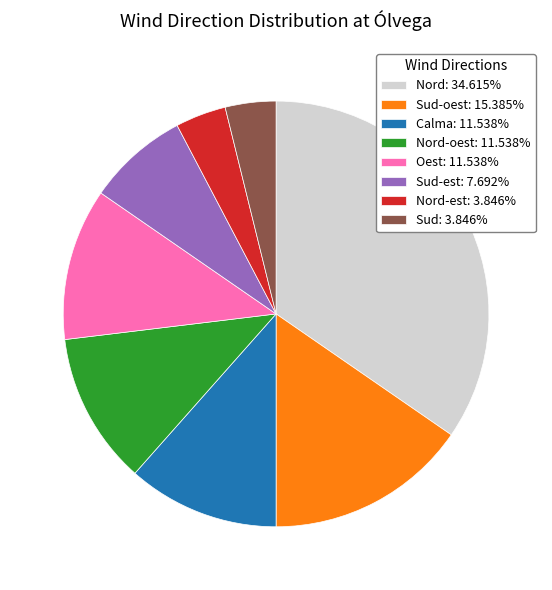

Does any single category account for the majority?

No